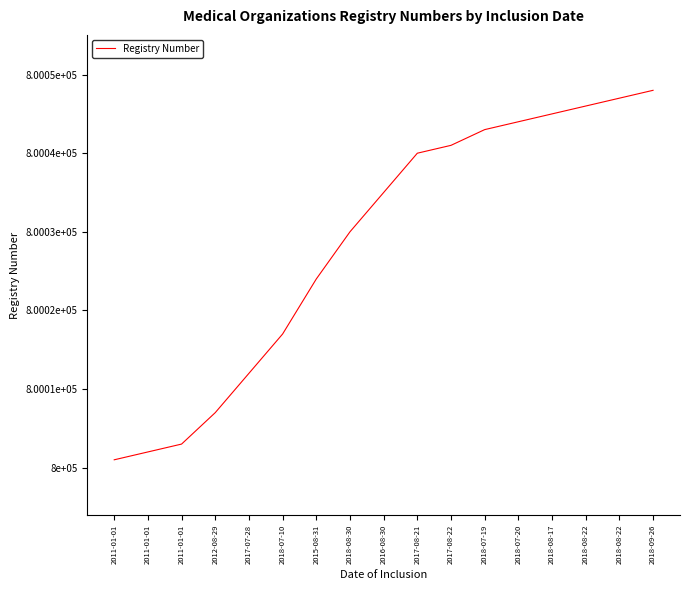

What is the sum of the values at 2018-09-26 and 2016-08-30?

1600083